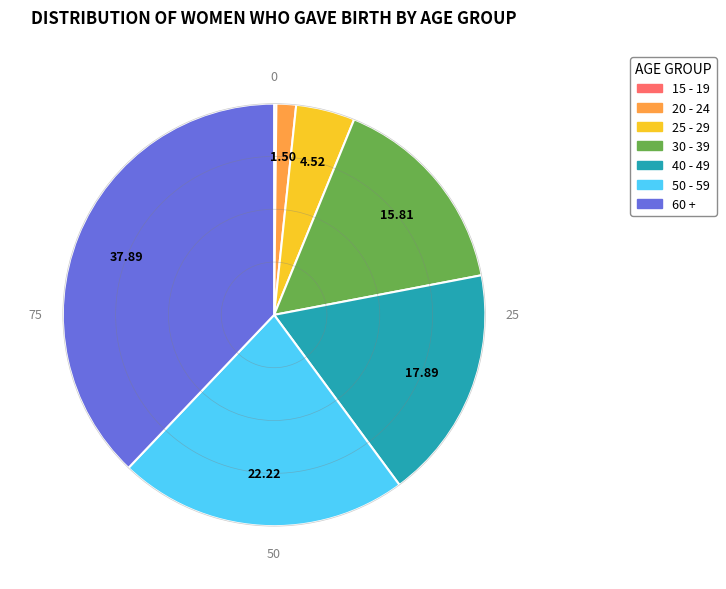

Is there any slice that represents more than half of the pie?

No